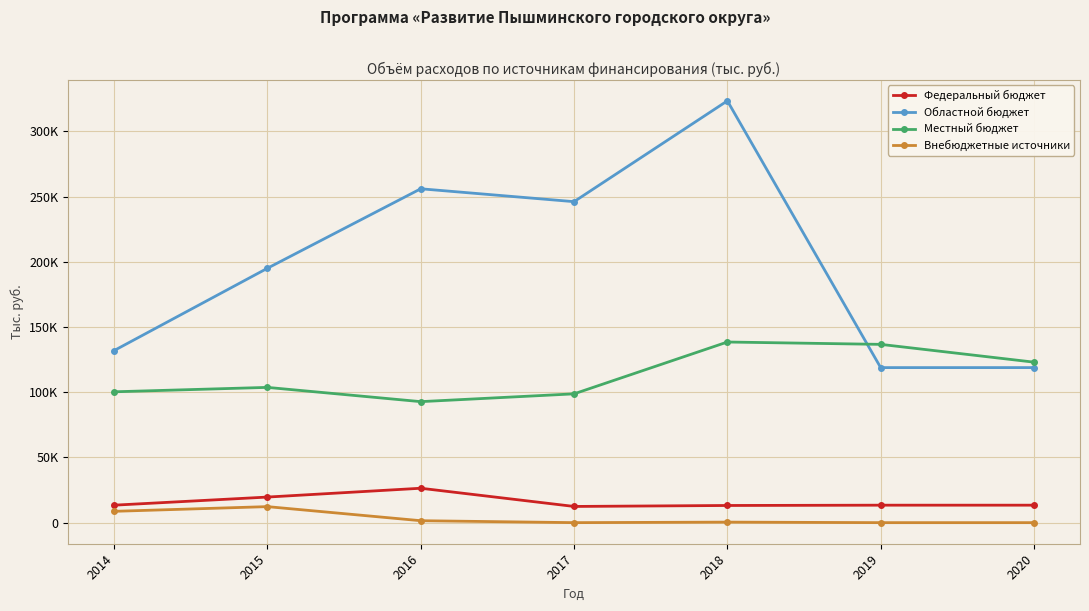

How many interior local peaks does the Областной бюджет series have?

2